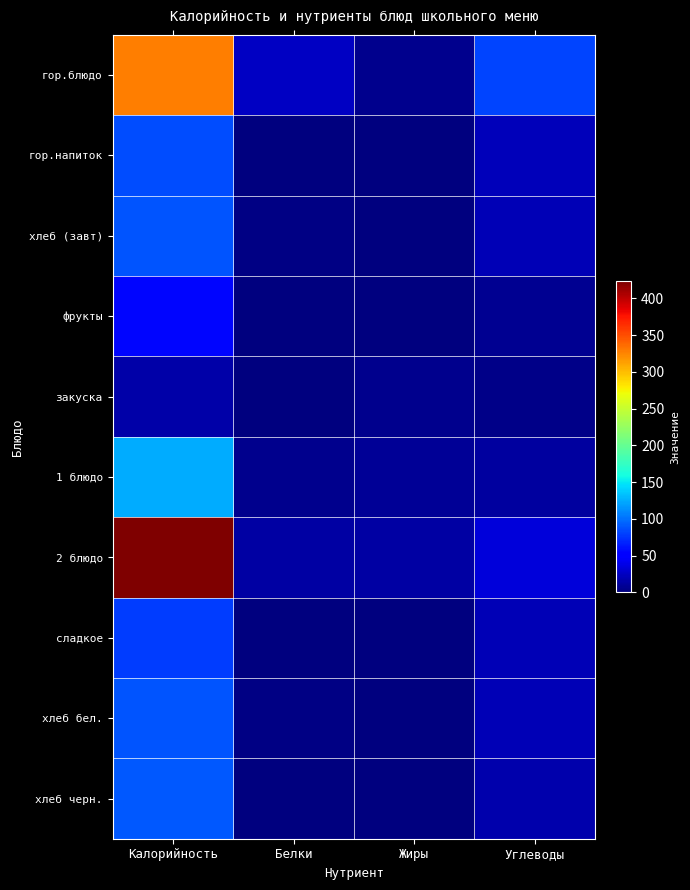

Reading right to left, list all the values displayed in this chart.

гор.блюдо: Углеводы=82.0	Жиры=5.0	Белки=25.0	Калорийность=329.0
гор.напиток: Углеводы=22.2	Жиры=0.3	Белки=0.2	Калорийность=86.0
хлеб (завт): Углеводы=20.0	Жиры=0.0	Белки=3.0	Калорийность=89.0
фрукты: Углеводы=8.1	Жиры=0.2	Белки=0.9	Калорийность=56.0
закуска: Углеводы=3.6	Жиры=5.2	Белки=0.6	Калорийность=16.2
1 блюдо: Углеводы=11.8	Жиры=9.6	Белки=6.2	Калорийность=124.6
2 блюдо: Углеводы=34.5	Жиры=14.8	Белки=13.8	Калорийность=423.5
сладкое: Углеводы=20.7	Жиры=0.0	Белки=0.1	Калорийность=78.2
хлеб бел.: Углеводы=20.0	Жиры=0.0	Белки=3.0	Калорийность=89.0
хлеб черн.: Углеводы=17.1	Жиры=0.2	Белки=1.3	Калорийность=90.5